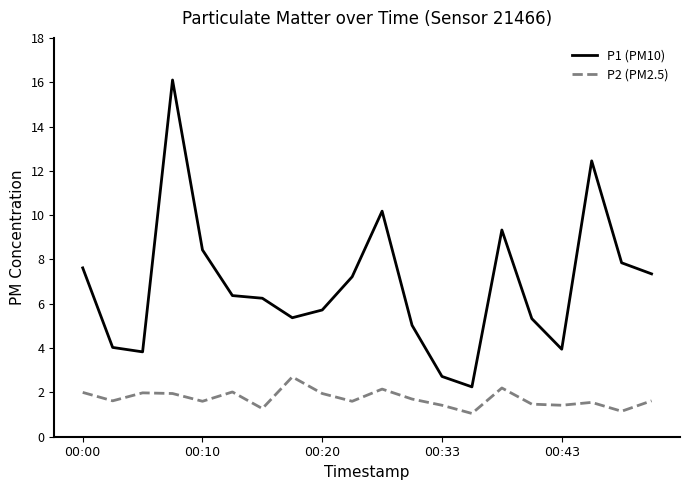

What is the sum of all P1 (PM10) values?

137.4